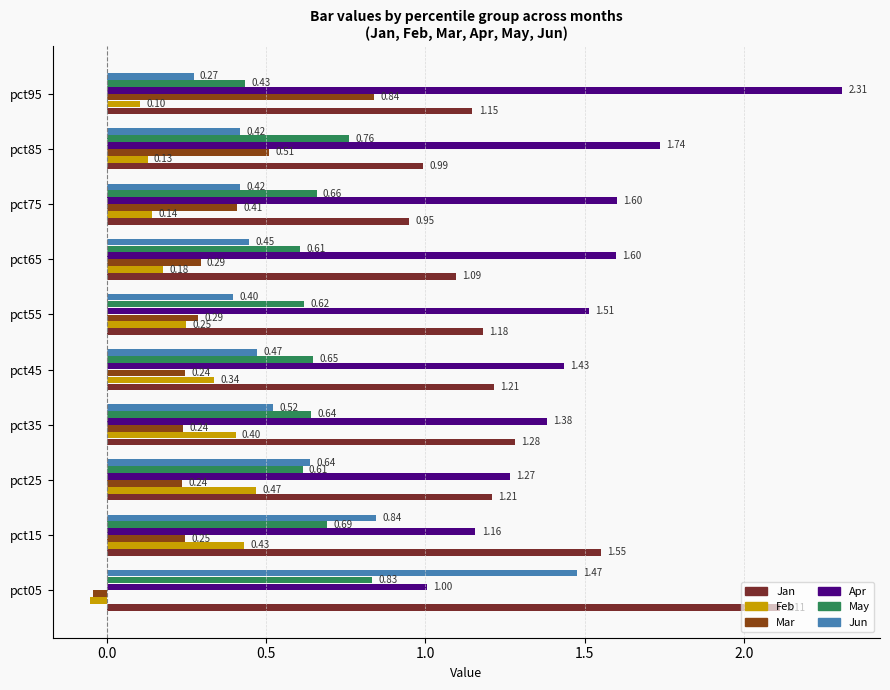

How many data points in Mar are above 0?

9